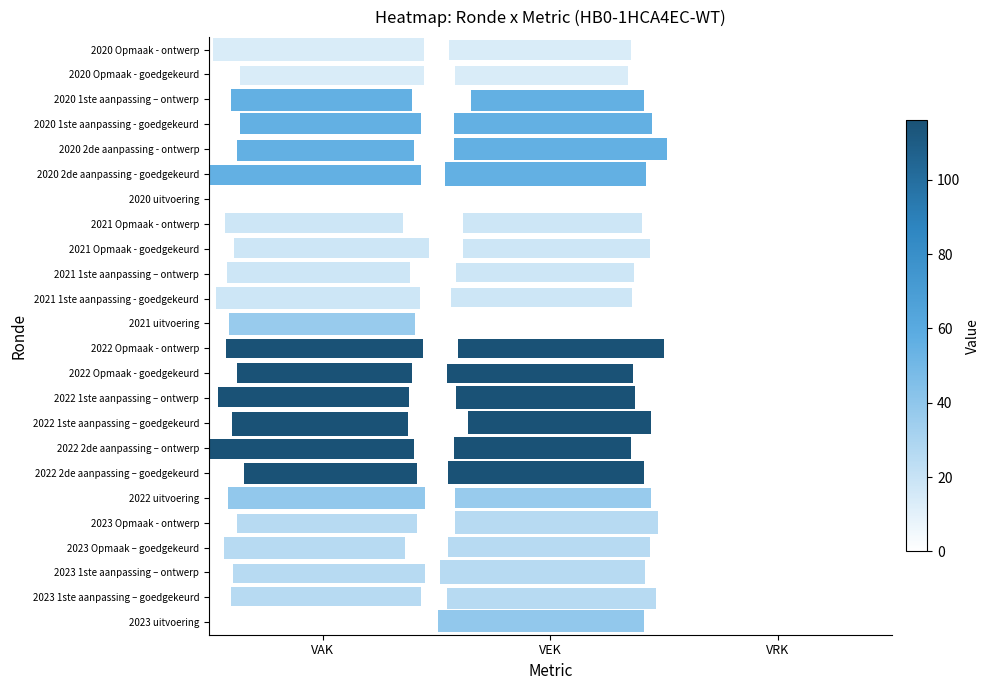

At which category is the sum across all series the highest?

VAK